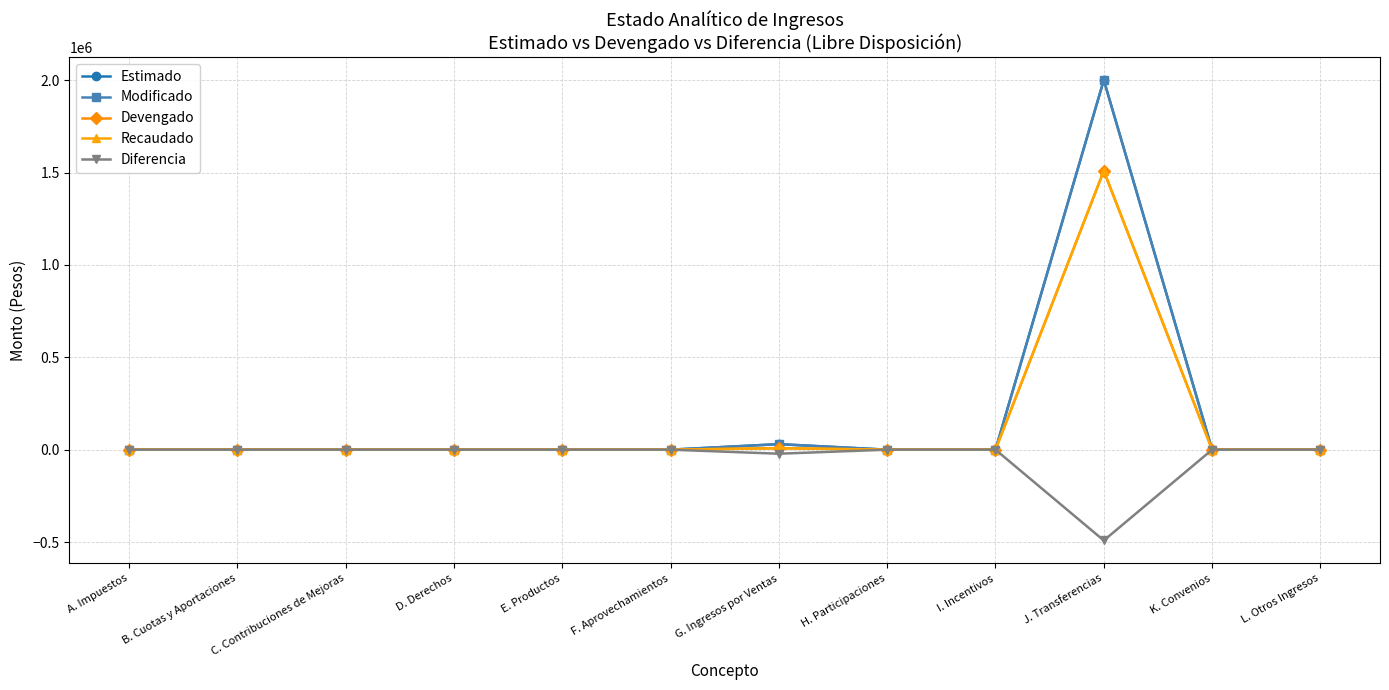

At K. Convenios, list the series in order from largest to smallest.

Estimado, Modificado, Devengado, Recaudado, Diferencia